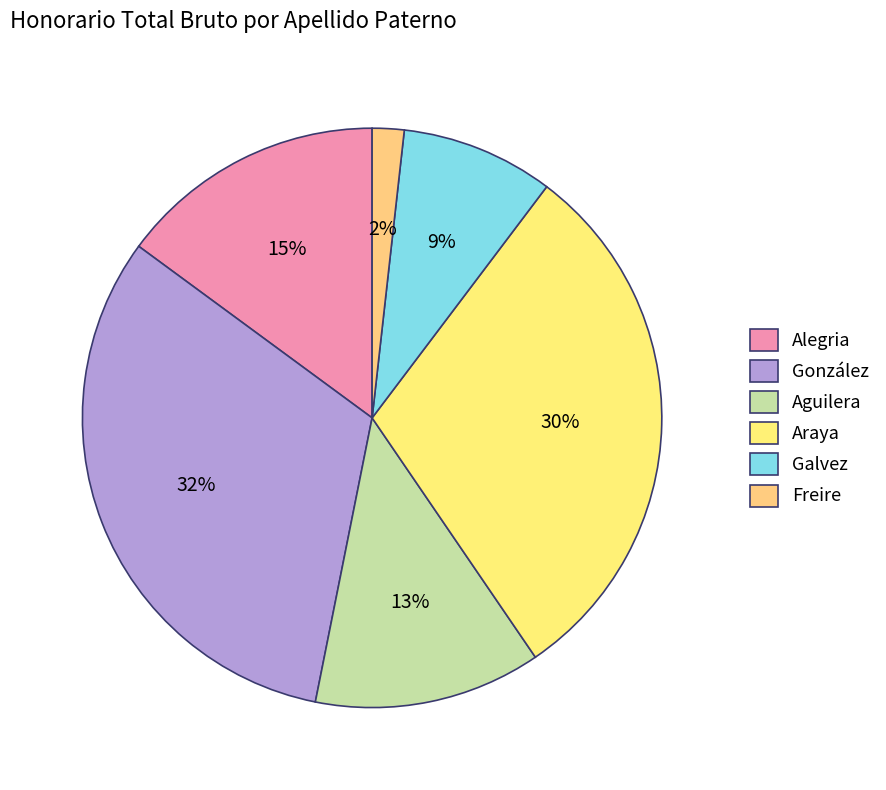

To the nearest percent, what portion does Freire represent?

2%